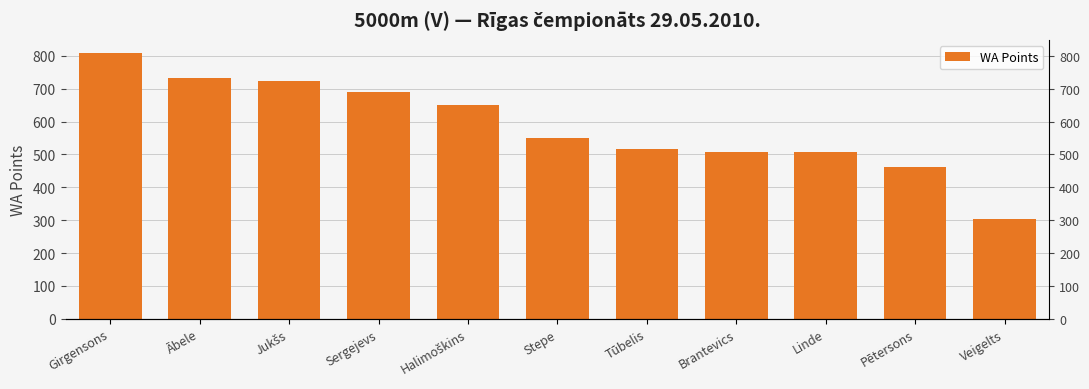

What is the average value?

587